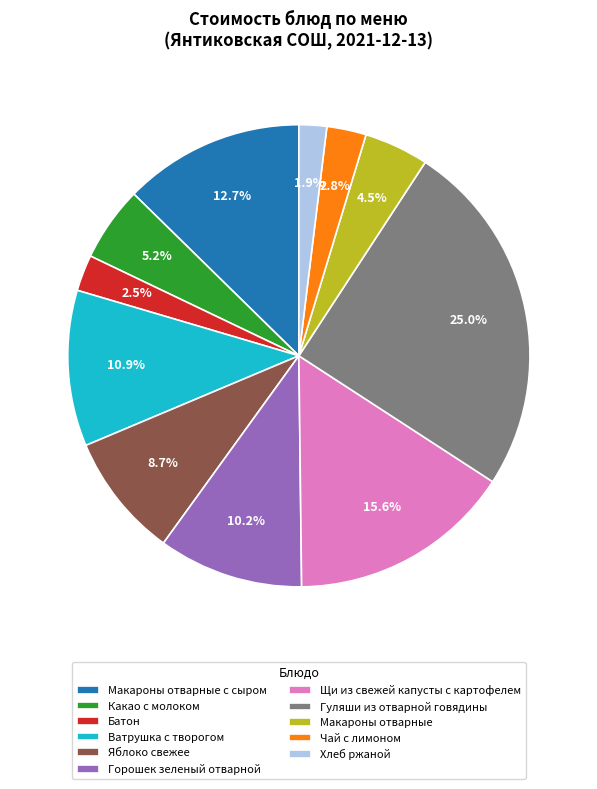

To the nearest percent, what percentage of the pie is Яблоко свежее?

9%